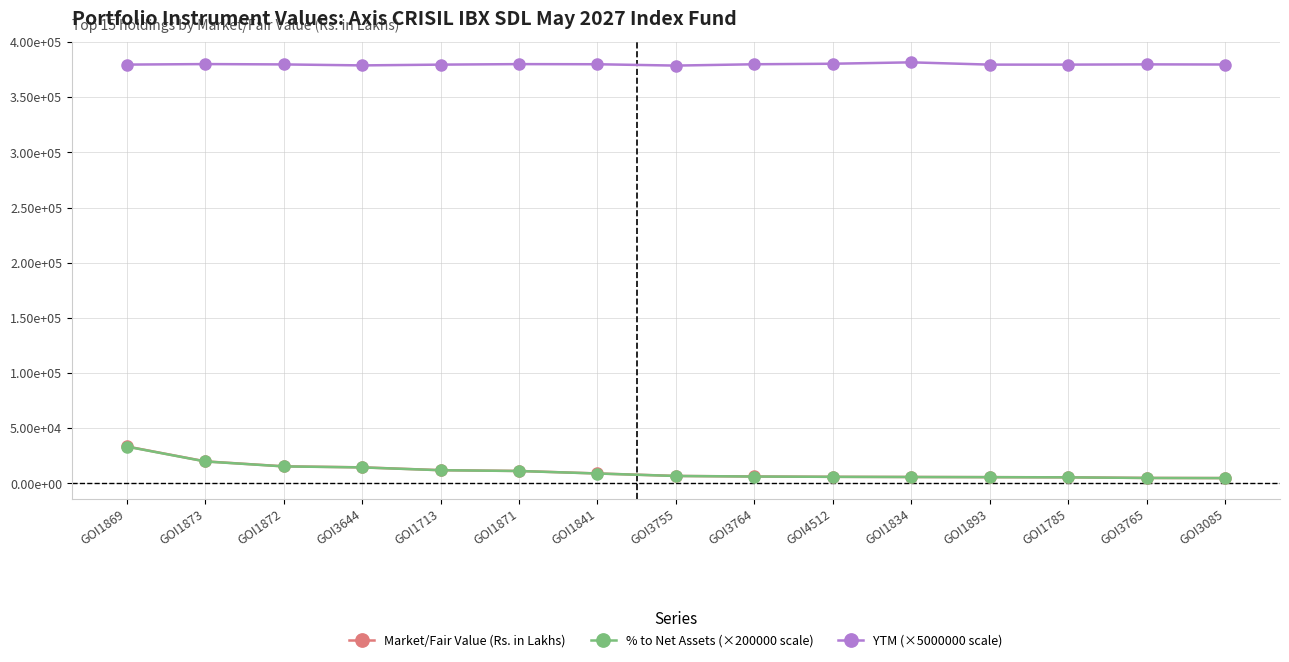

At which category is the sum across all series the highest?

GOI1869